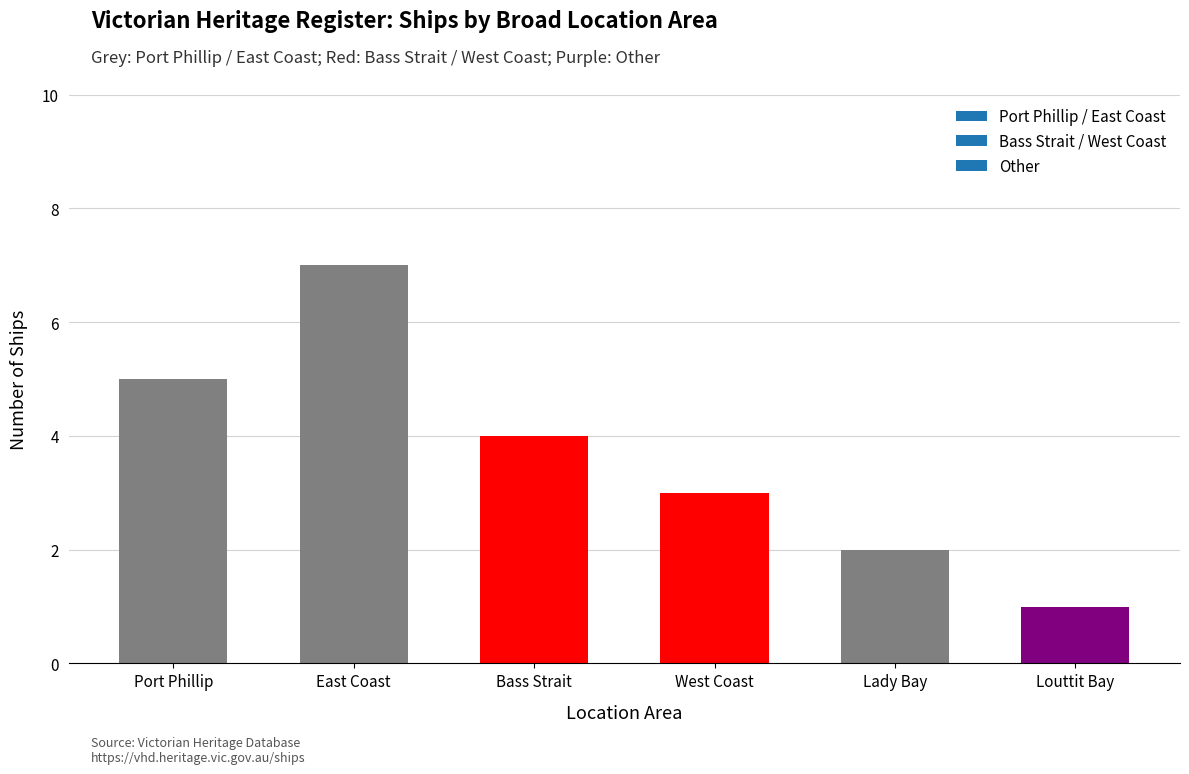

Between Port Phillip and Lady Bay, which is larger?

Port Phillip